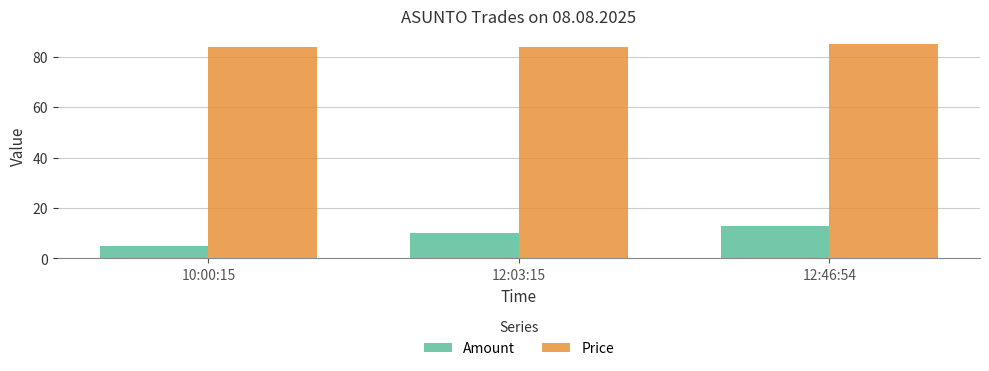

What is the sum of all Amount values?

28